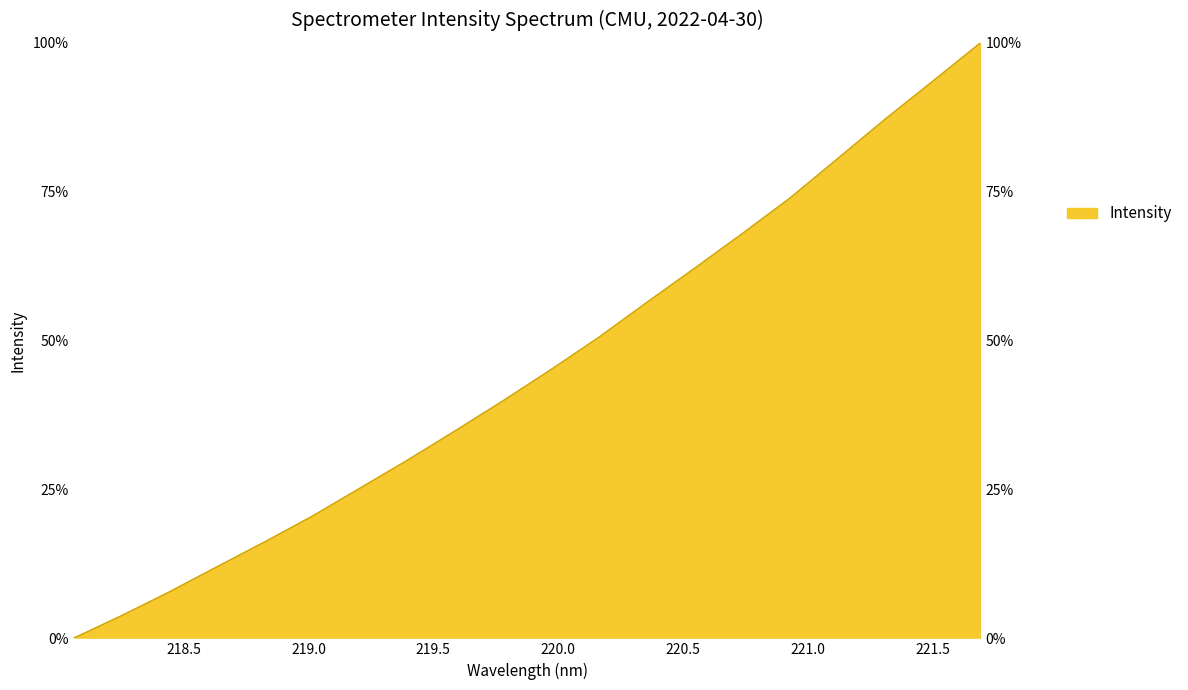

The chart shows a value of 20.5 at 219.0156. True or false?

True